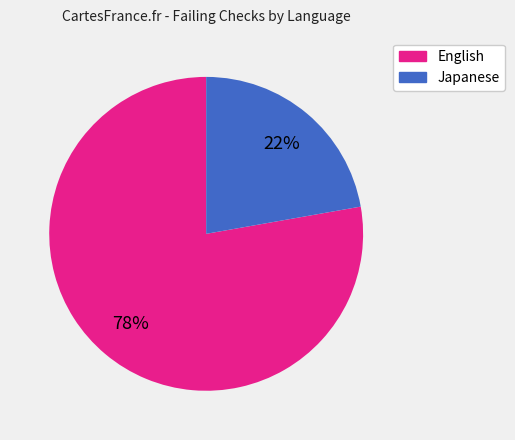

To the nearest percent, what is the average slice percentage?

50%